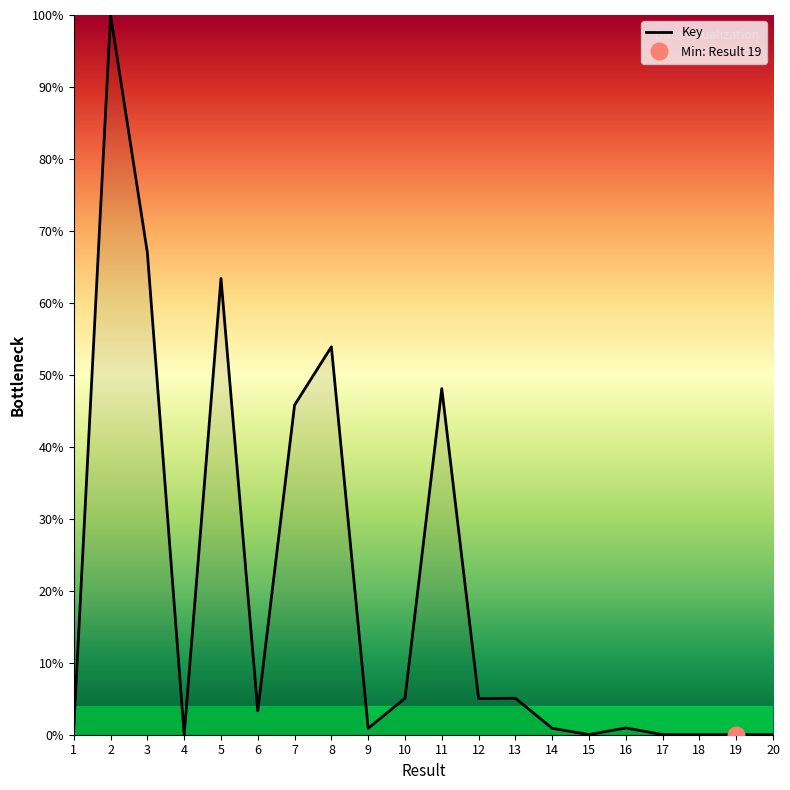

Count the number of values greater than 3.

10